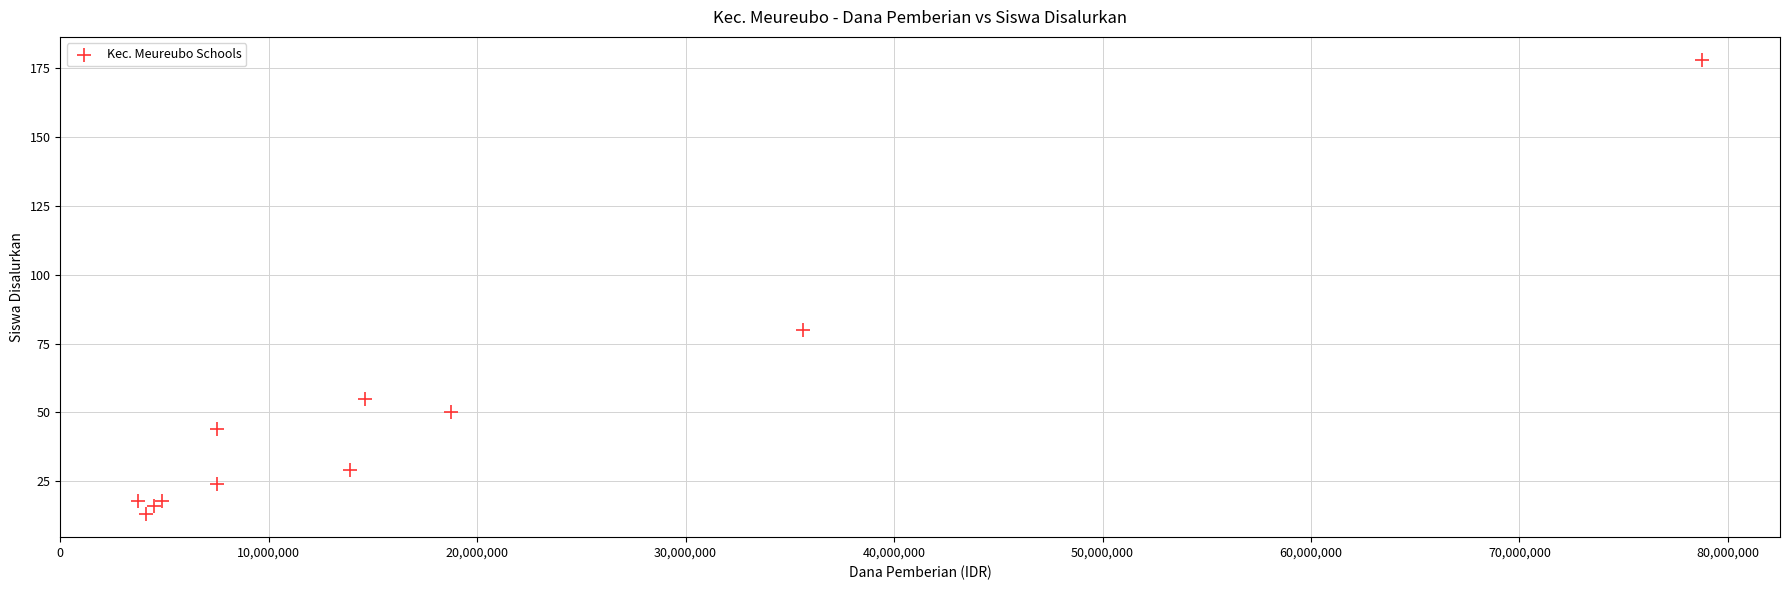

What is the range of X values (max minus min)?

75000000